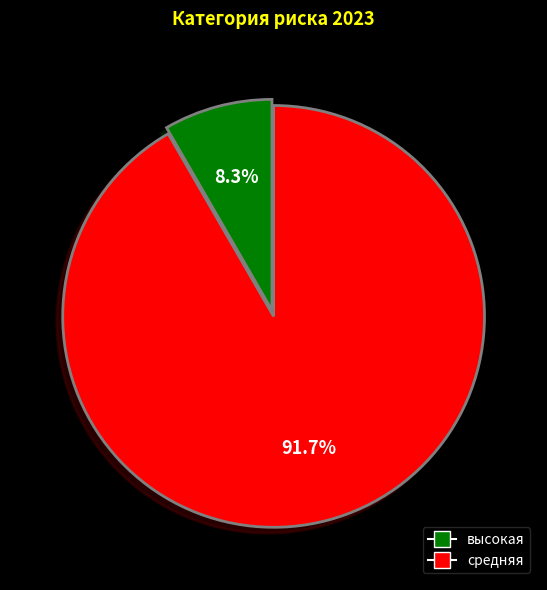

Does any single category account for the majority?

Yes